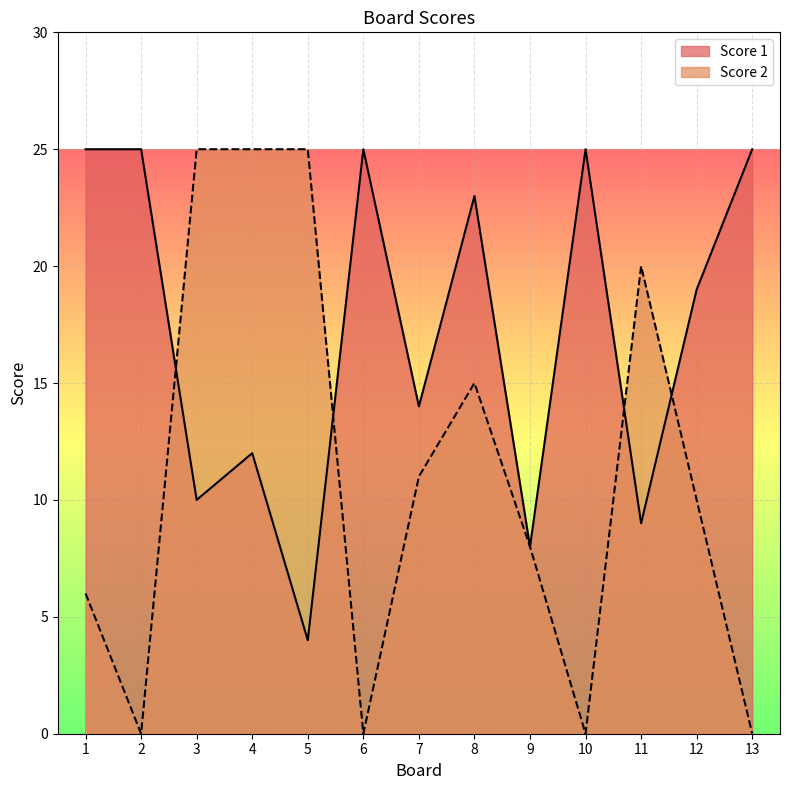

Is the value of Score 1 at 13 greater than the value of Score 2 at 3?

No